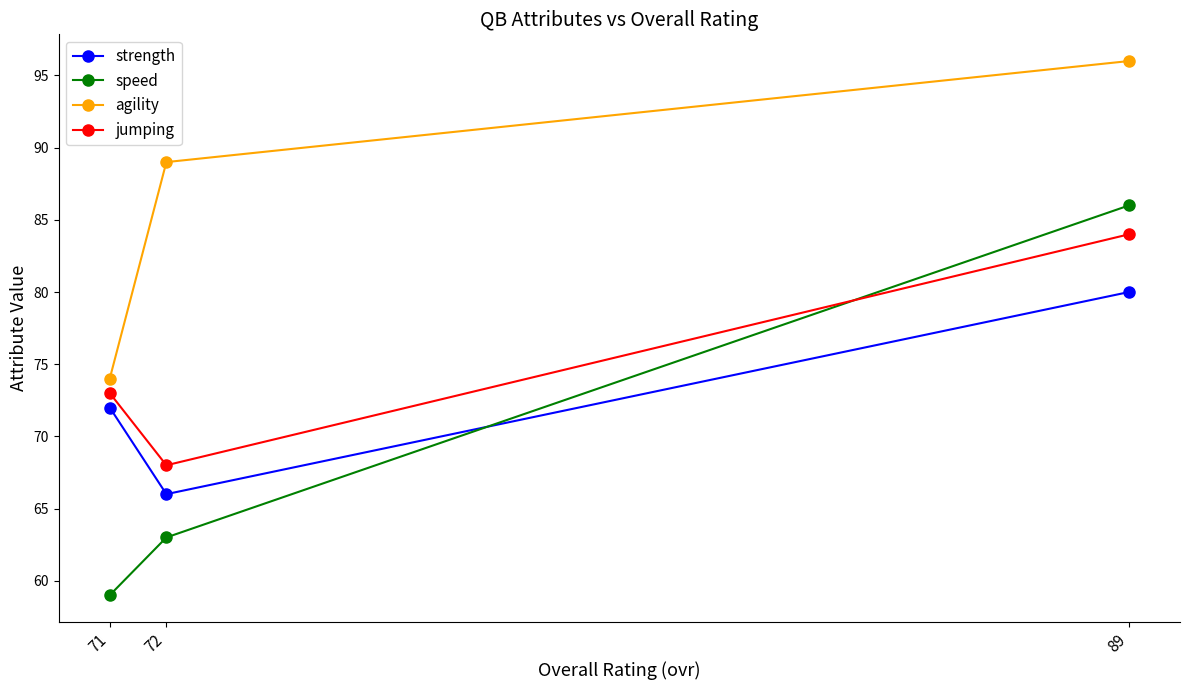

What is the spread (max minus min) of values at 89?

16